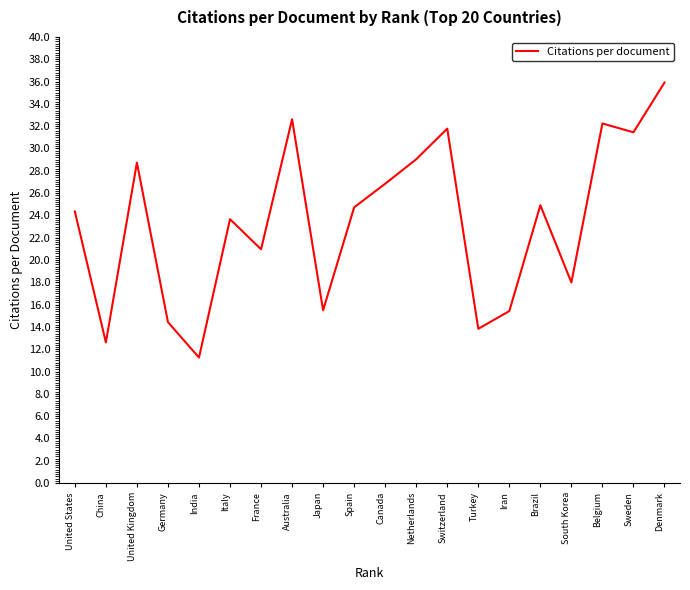

True or false: the data shows 31.8 at Switzerland.

True